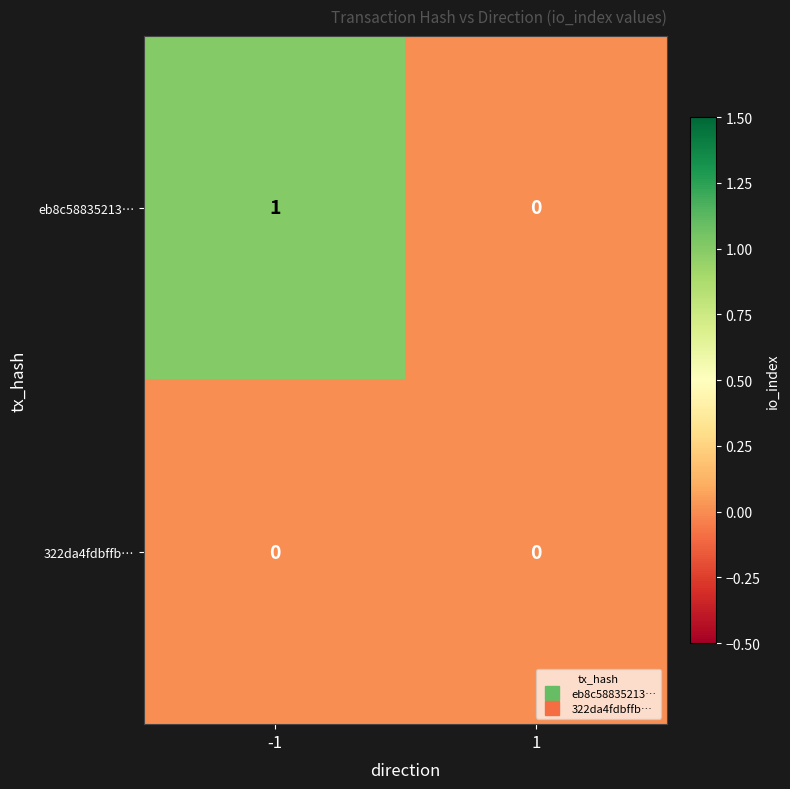

How many data points in eb8c58835213… are less than 1?

1